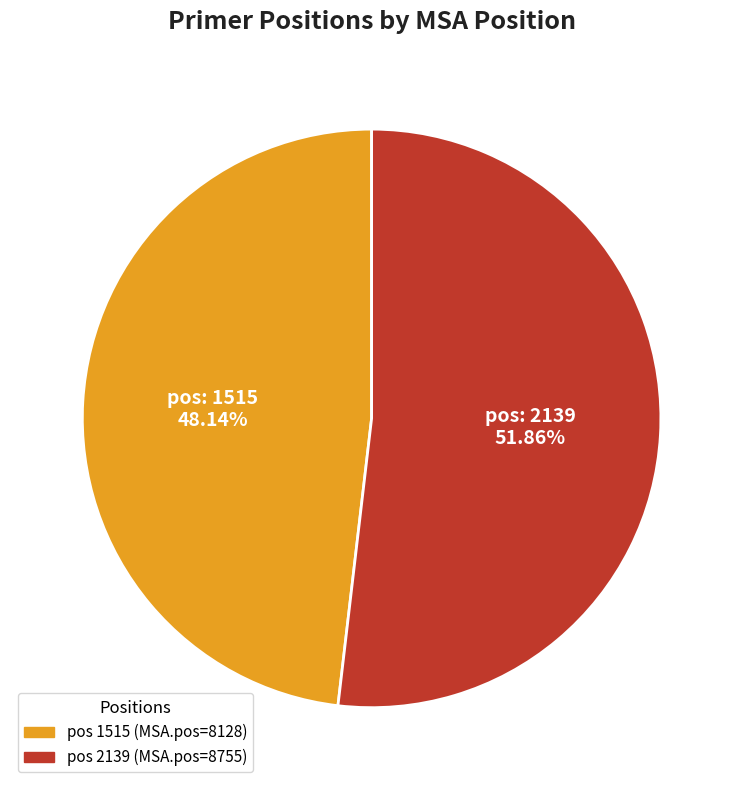

To the nearest percent, what is the difference between the largest and smallest slice percentages?

4%